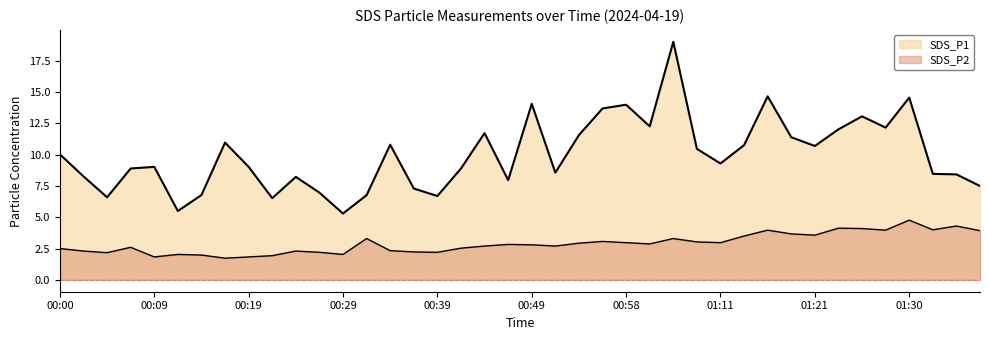

What is the approximate value of SDS_P1 at 00:44?

11.7